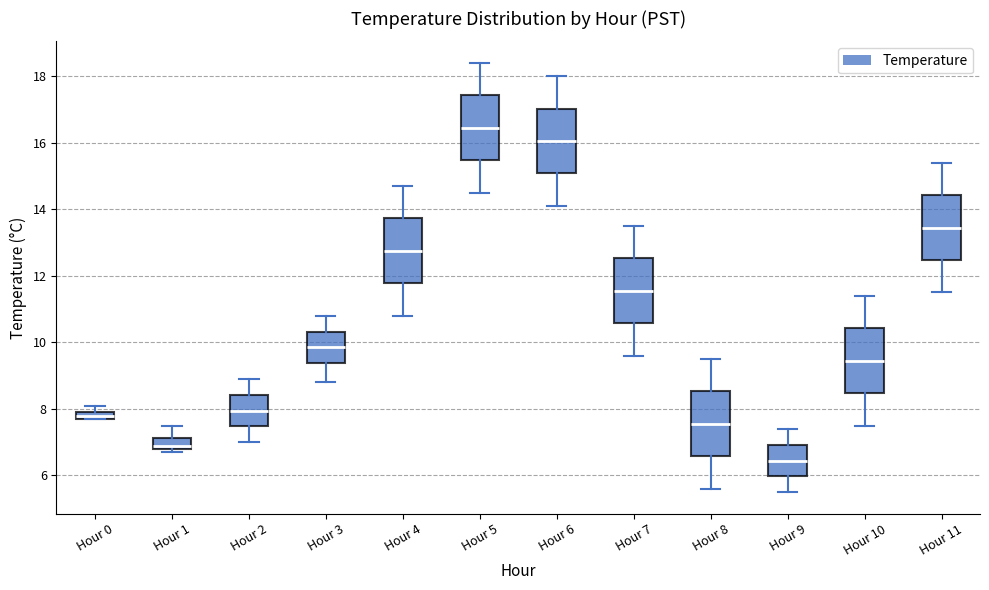

Where does the lower whisker of the box for Hour 3 end on the y-axis? The values are not printed on the chart, so give them approximately, as read against the axis.

8.8